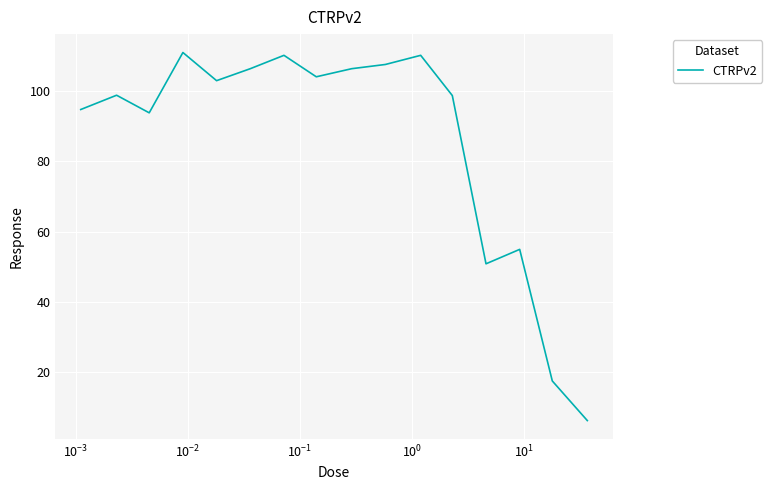

What is the greatest value displayed?

110.9